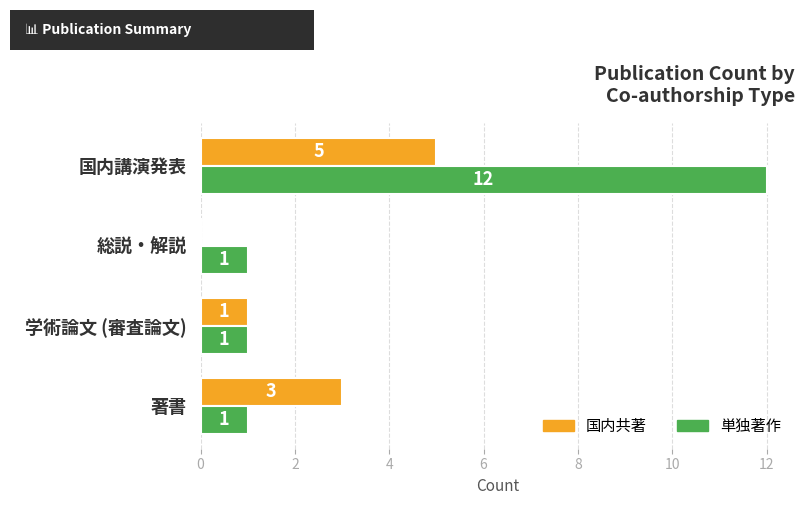

What is the total value across all series at 著書?

4